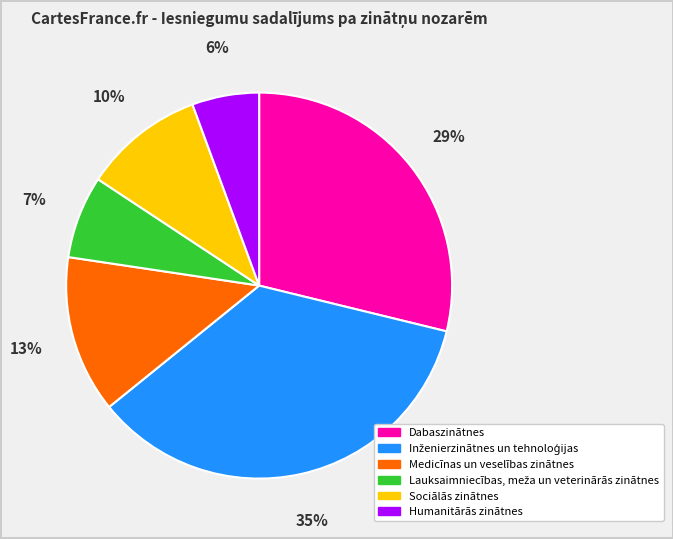

The Humanitārās zinātnes slice represents 1% of the pie. True or false?

False